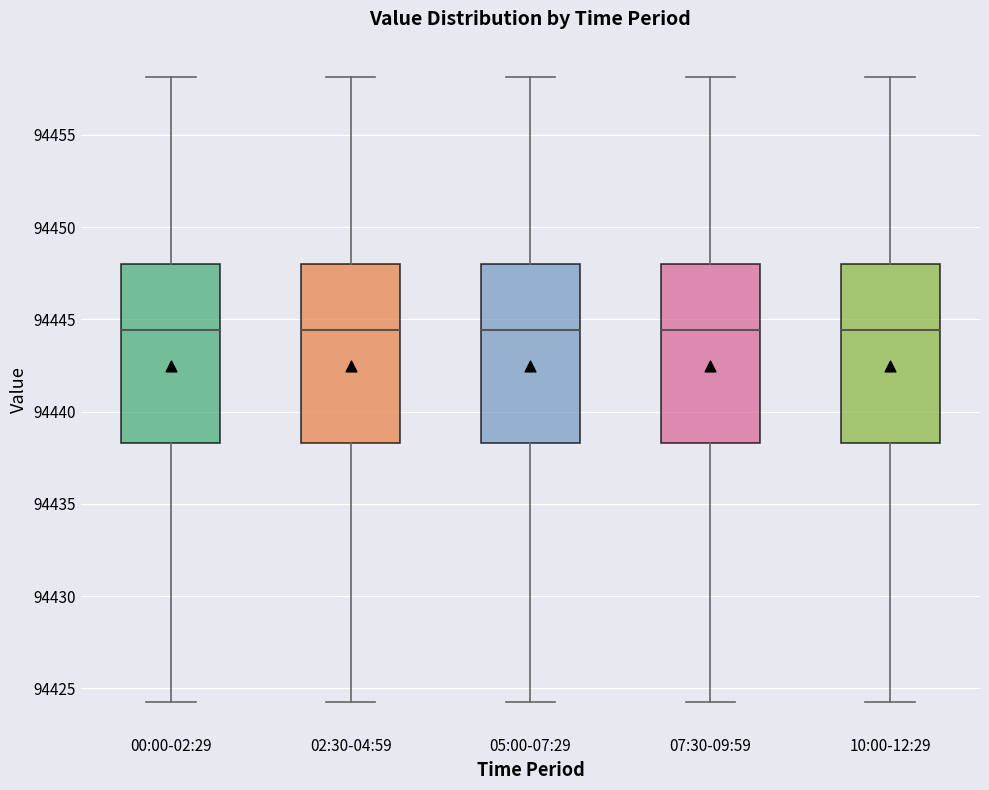

Where is the upper edge of the box for 00:00-02:29 on the y-axis? The values are not printed on the chart, so give them approximately, as read against the axis.

94448.0